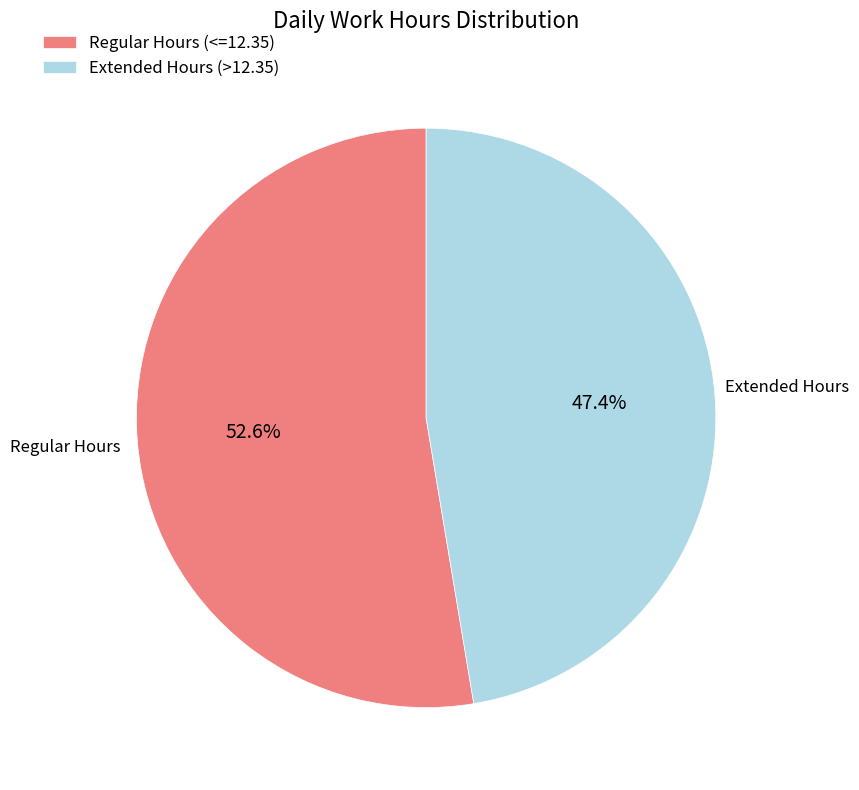

Which slice is the largest?

Regular Hours (<=12.35)